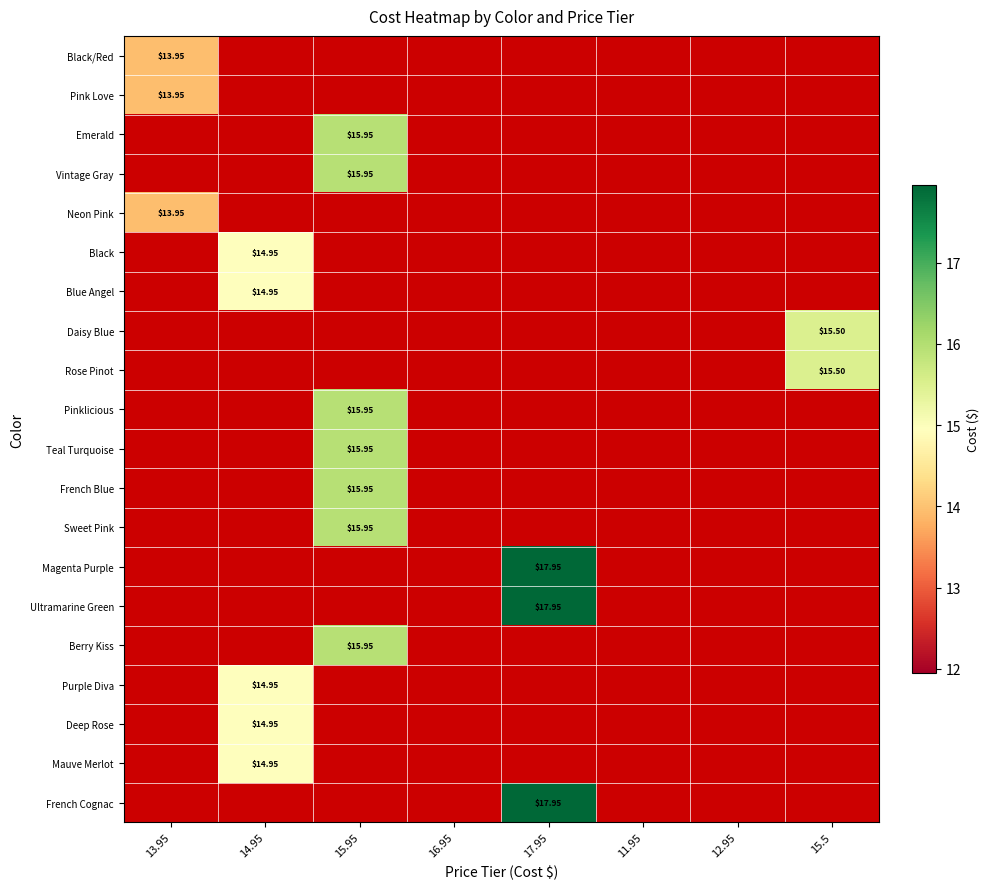

At which category does the chart reach its peak across all series?

17.95